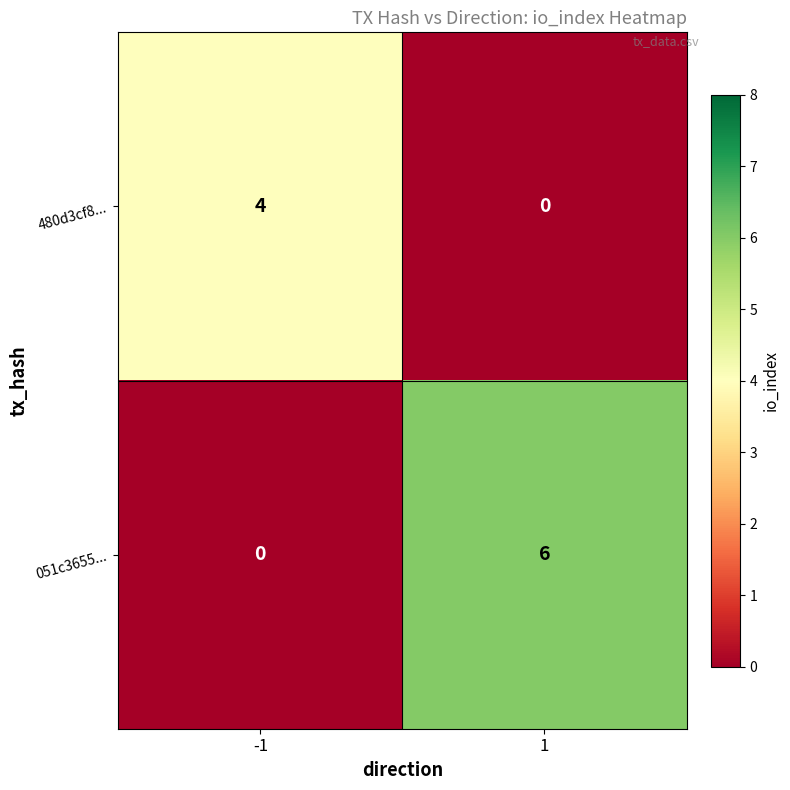

The value of 051c3655... at -1 is -4. True or false?

False